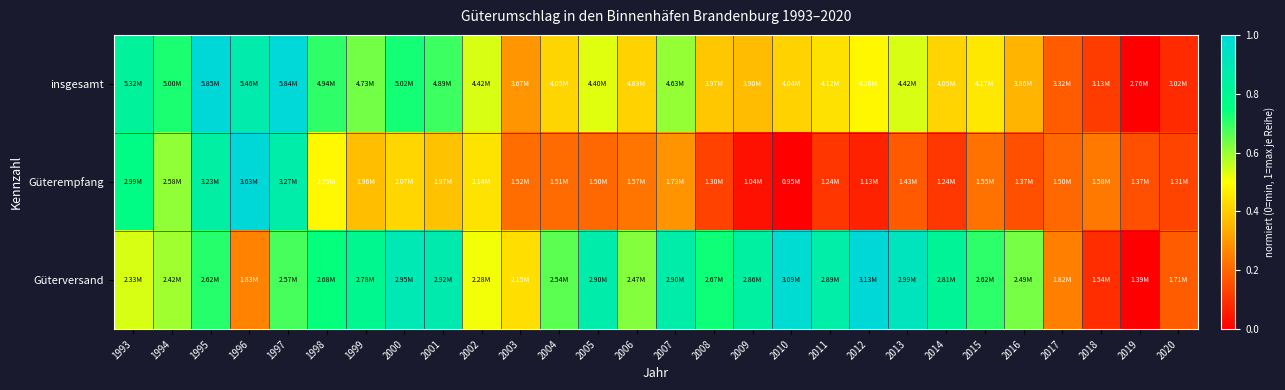

At how many categories does at least one series exceed 0?

28